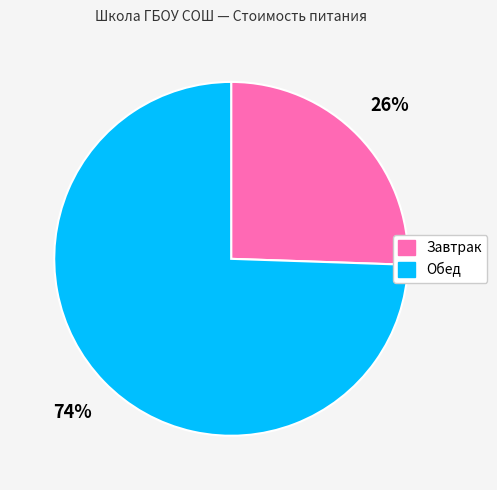

What is the largest slice in the pie chart?

Обед